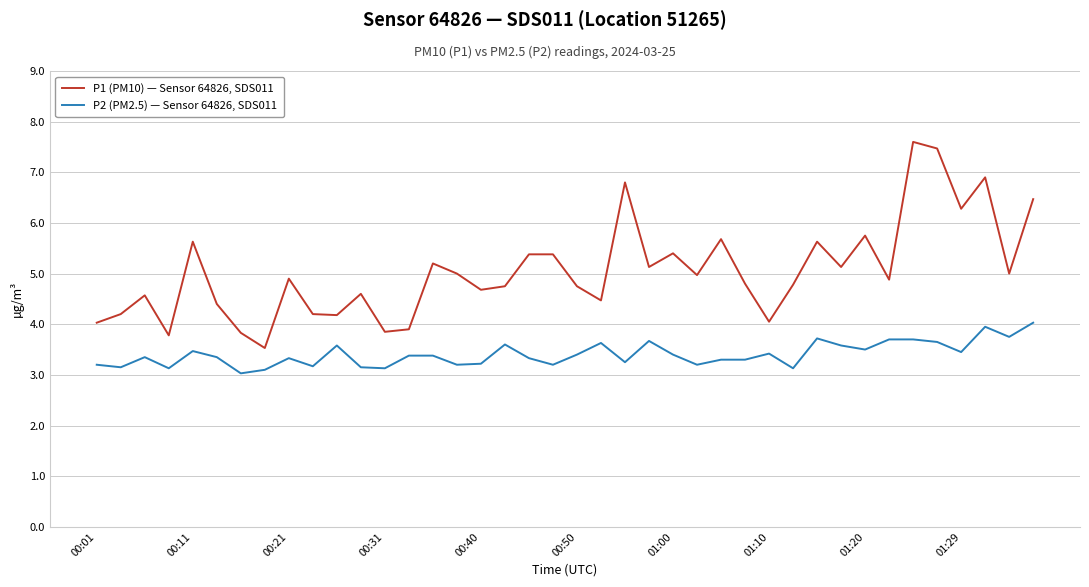

How many lines are shown in the chart?

2